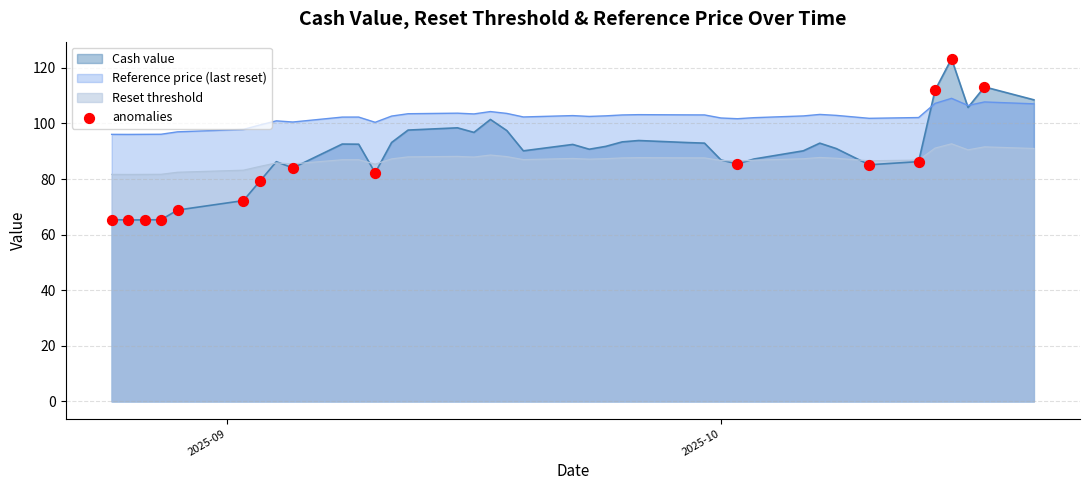

Which series has the widest spread of values?

Cash value